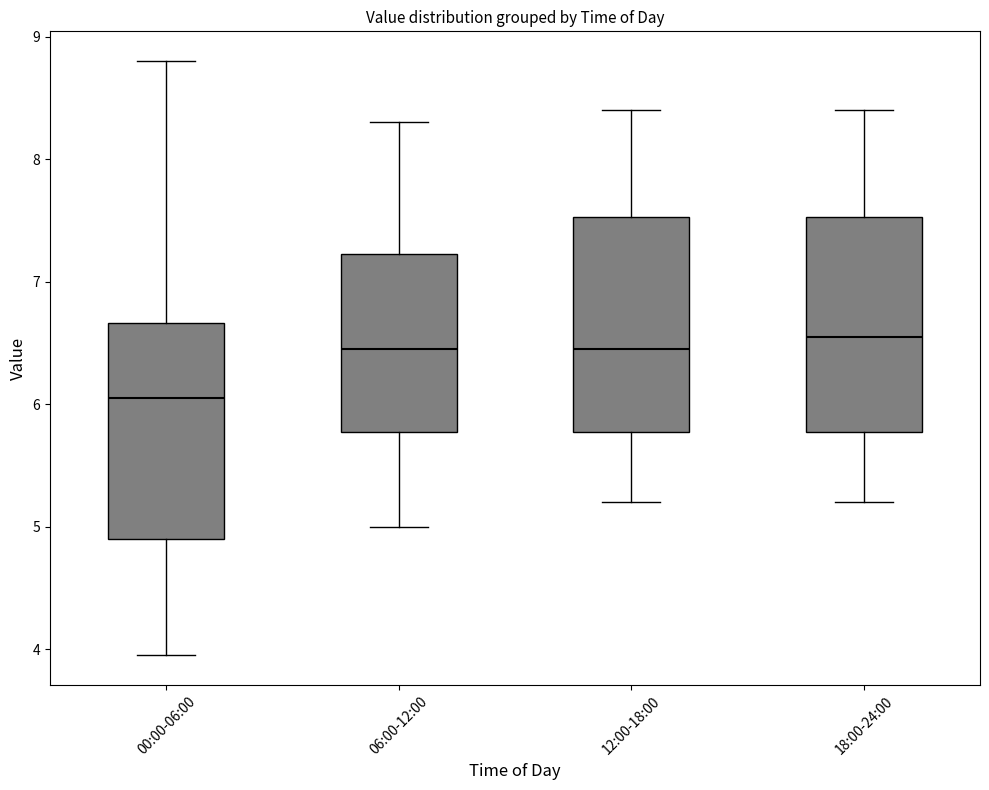

Where does the upper whisker of the box for 12:00-18:00 end on the y-axis? The values are not printed on the chart, so give them approximately, as read against the axis.

8.4